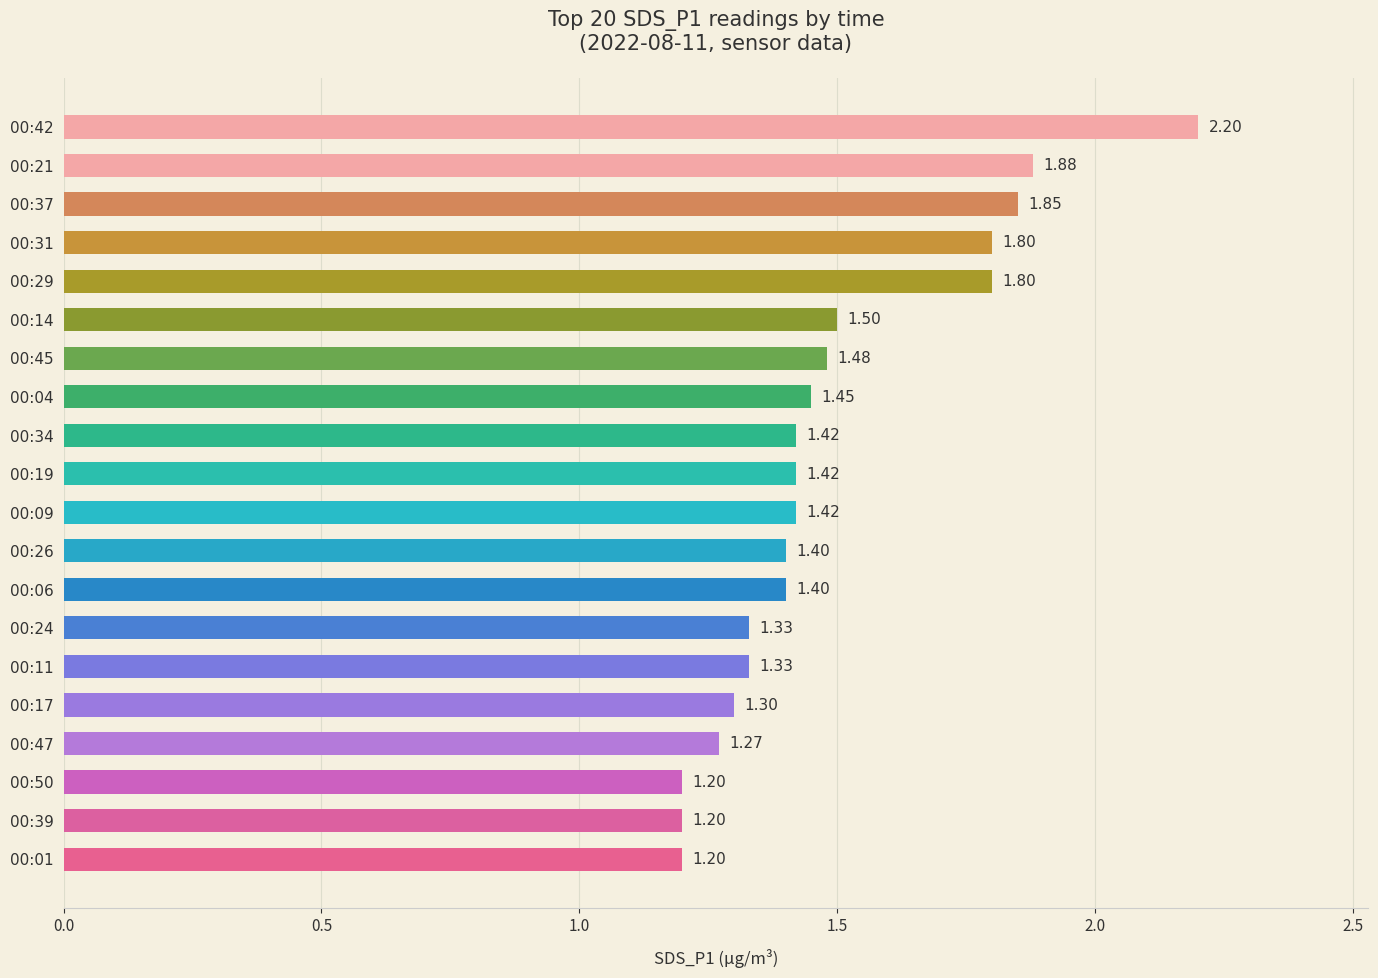

How many bars are there in total?

20